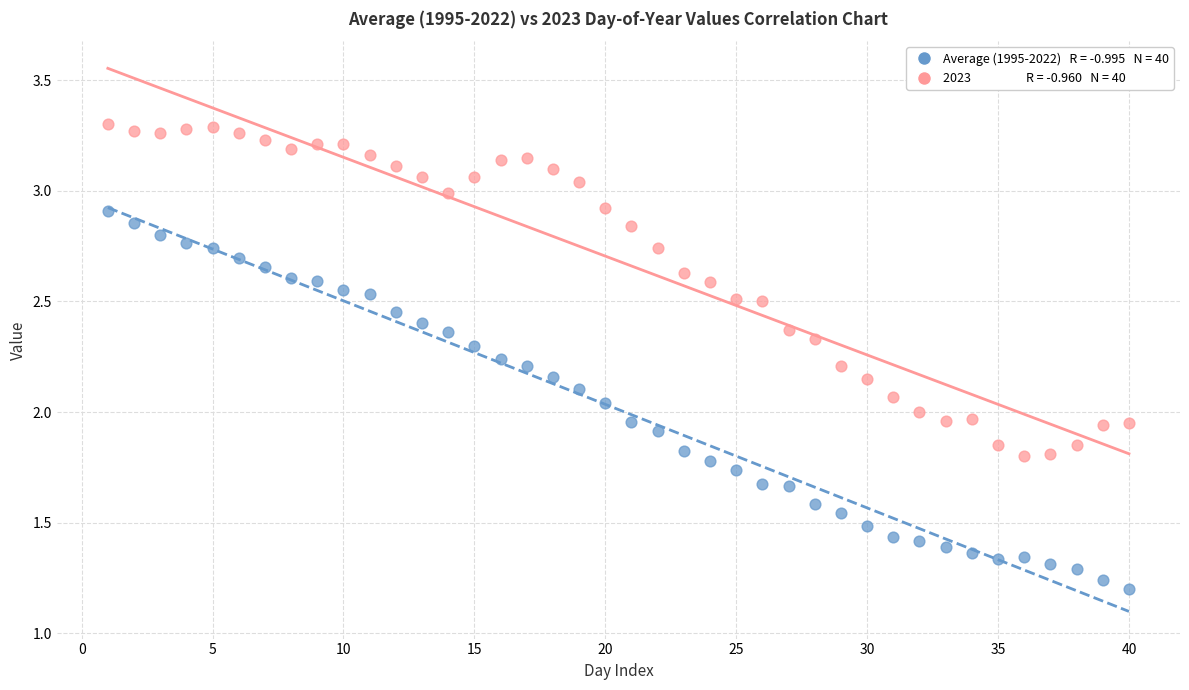

Across all data points, what is the range of X values (max minus min)?

39.0